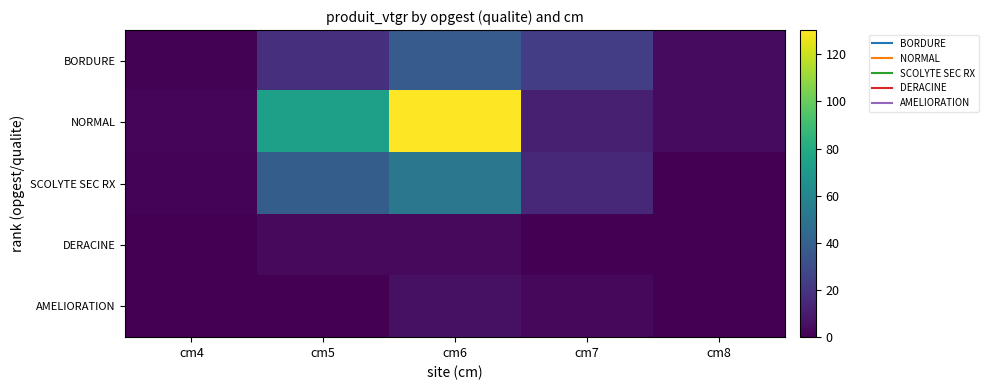

At which category is the sum across all series the highest?

cm6